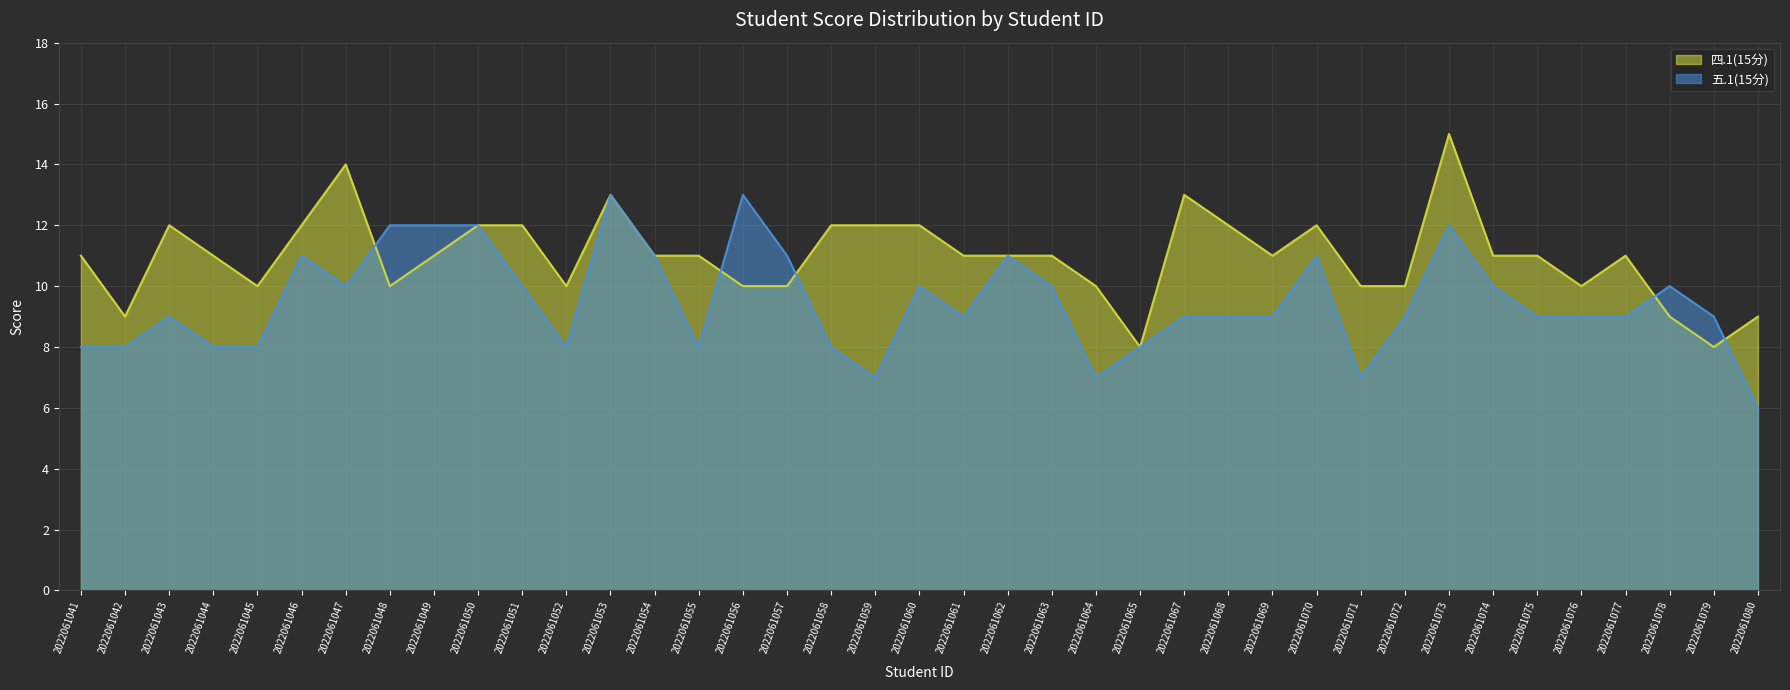

Reading right to left, extract all data points from this chart.

四.1(15分): 2022061080=9	2022061079=8	2022061078=9	2022061077=11	2022061076=10	2022061075=11	2022061074=11	2022061073=15	2022061072=10	2022061071=10	2022061070=12	2022061069=11	2022061068=12	2022061067=13	2022061065=8	2022061064=10	2022061063=11	2022061062=11	2022061061=11	2022061060=12	2022061059=12	2022061058=12	2022061057=10	2022061056=10	2022061055=11	2022061054=11	2022061053=13	2022061052=10	2022061051=12	2022061050=12	2022061049=11	2022061048=10	2022061047=14	2022061046=12	2022061045=10	2022061044=11	2022061043=12	2022061042=9	2022061041=11
五.1(15分): 2022061080=6	2022061079=9	2022061078=10	2022061077=9	2022061076=9	2022061075=9	2022061074=10	2022061073=12	2022061072=9	2022061071=7	2022061070=11	2022061069=9	2022061068=9	2022061067=9	2022061065=8	2022061064=7	2022061063=10	2022061062=11	2022061061=9	2022061060=10	2022061059=7	2022061058=8	2022061057=11	2022061056=13	2022061055=8	2022061054=11	2022061053=13	2022061052=8	2022061051=10	2022061050=12	2022061049=12	2022061048=12	2022061047=10	2022061046=11	2022061045=8	2022061044=8	2022061043=9	2022061042=8	2022061041=8